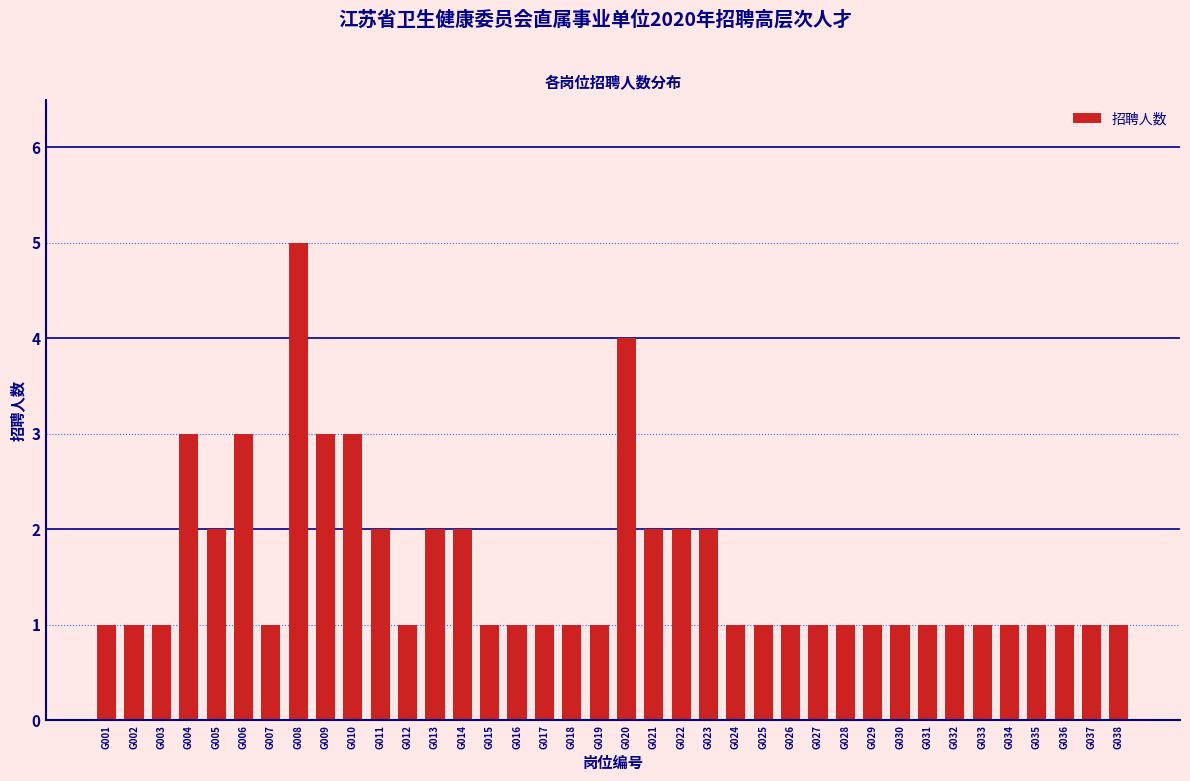

What is the ratio of the value at G022 to the value at G001?

2.0